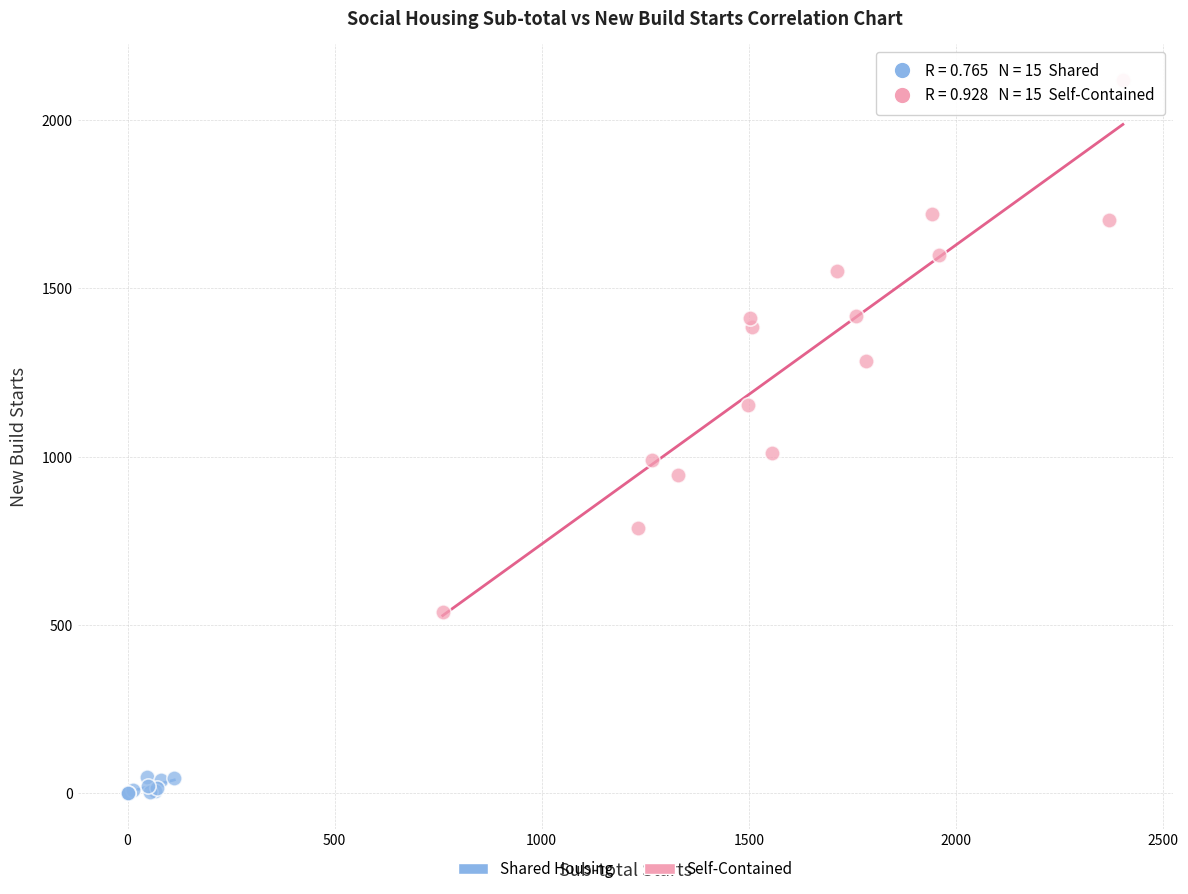

Which series contains the lowest Y value?

Shared Housing